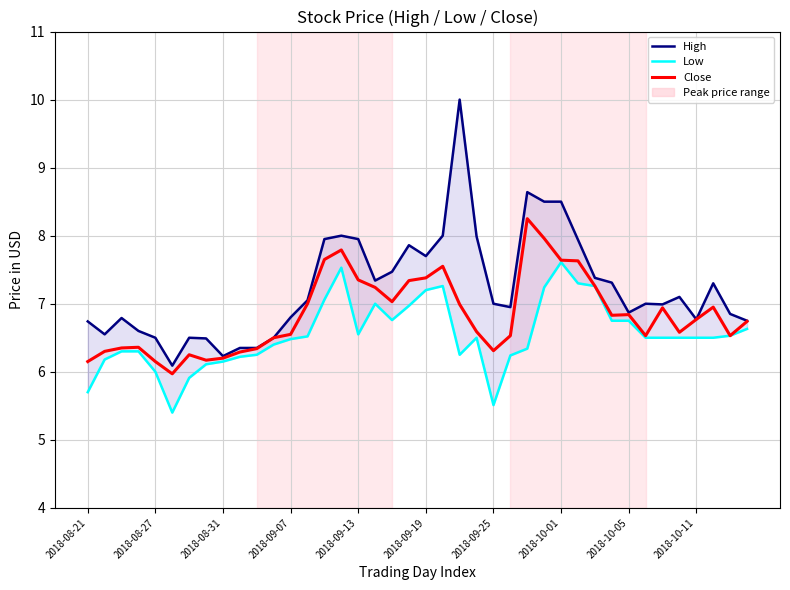

True or false: Low has more than 2 points higher than both neighbors.

True